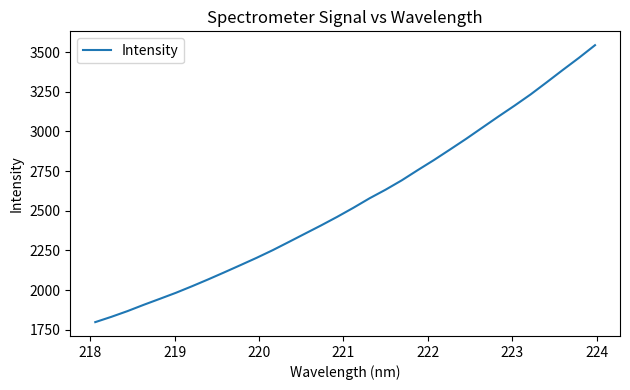

What is the difference between the maximum and minimum values?

1746.1